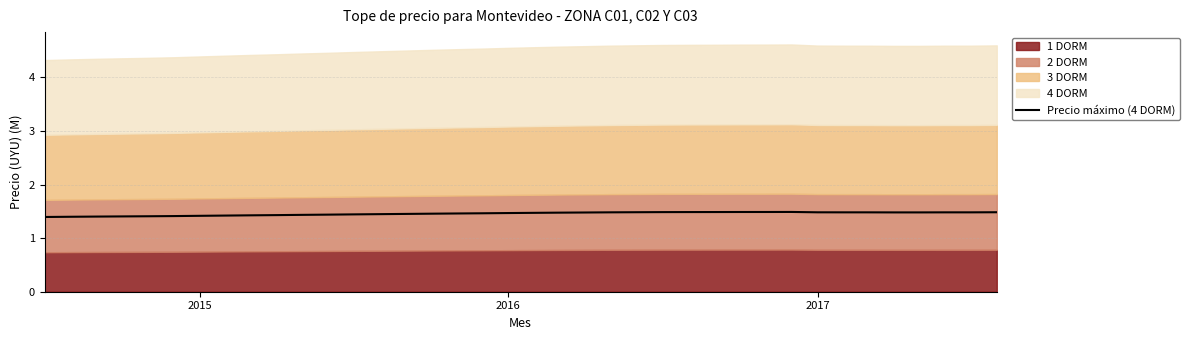

What is the minimum value for Precio máximo (4 DORM)?

1.4